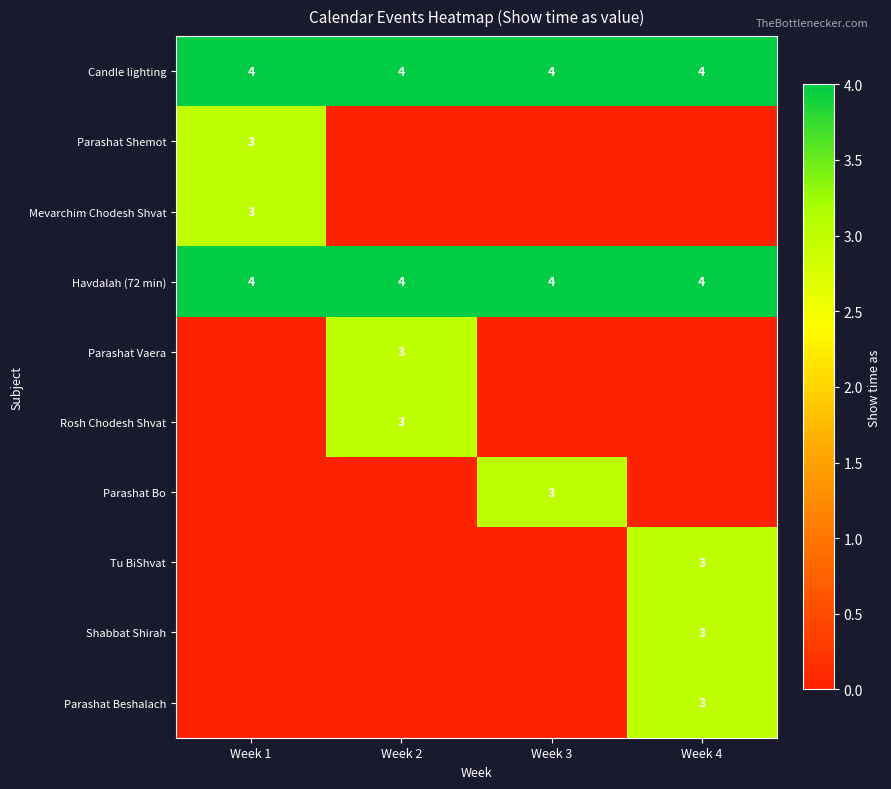

Between Week 3 and Week 4, which is larger?

Week 3